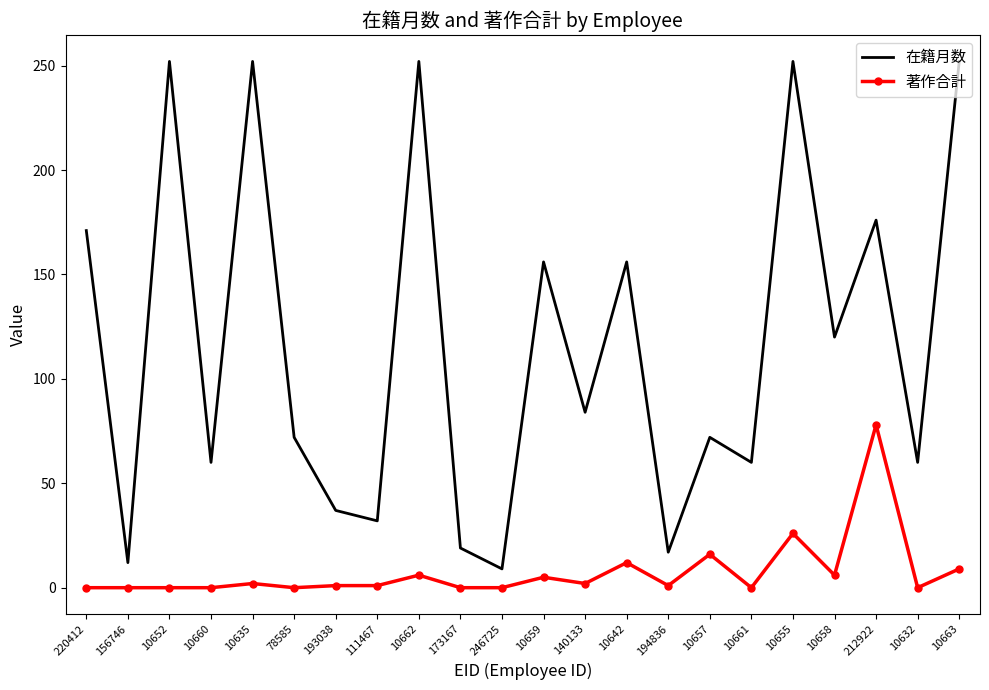

What position from the right is 10662?

14